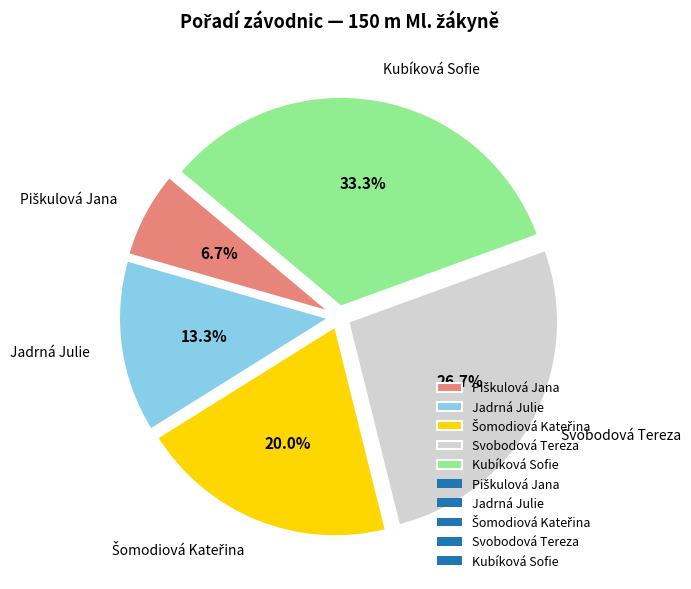

What is the largest slice in the pie chart?

Kubíková Sofie